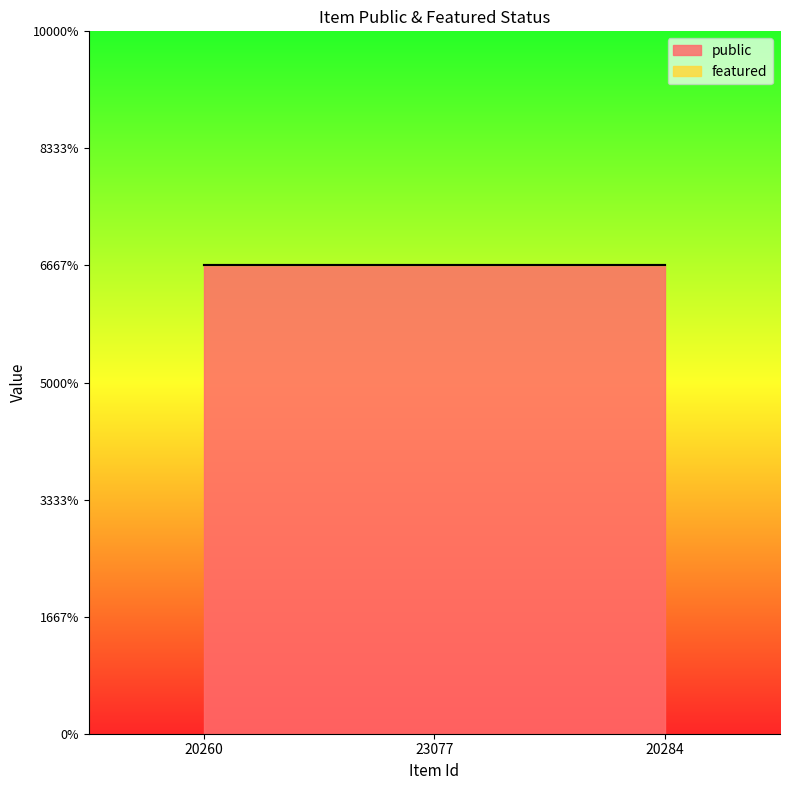

List the labels in order of public value, smallest first.

20260, 23077, 20284